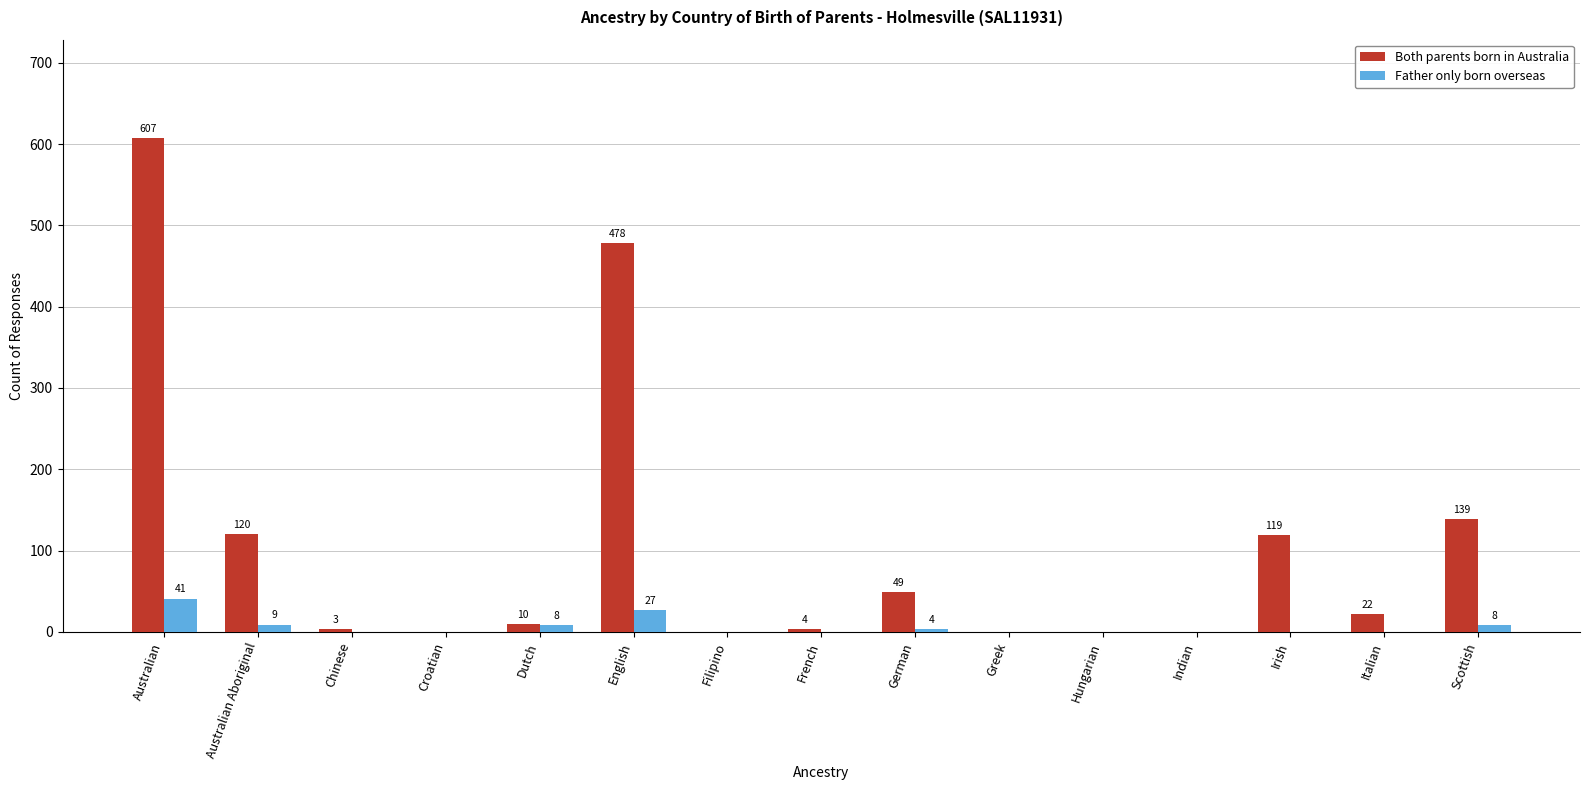

Which category has the highest value in the Both parents born in Australia series?

Australian